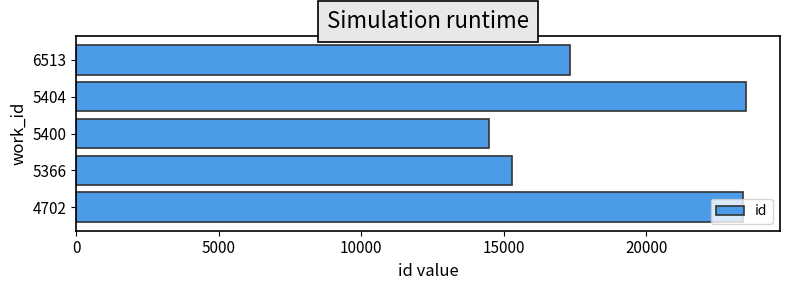

Where is the data nearest to the value 19005?

6513